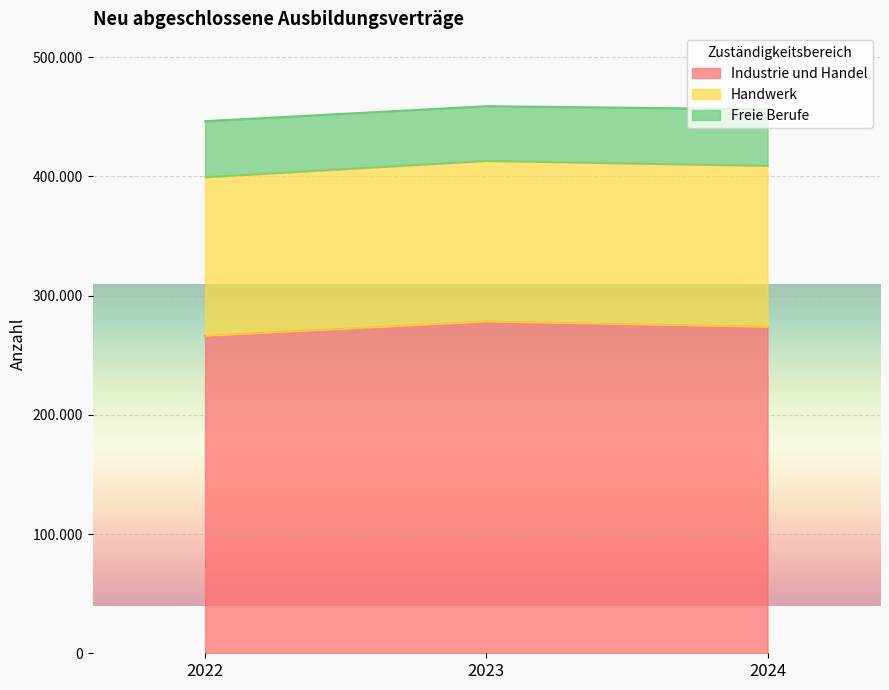

Where does the Freie Berufe series first go above 46890?

2024